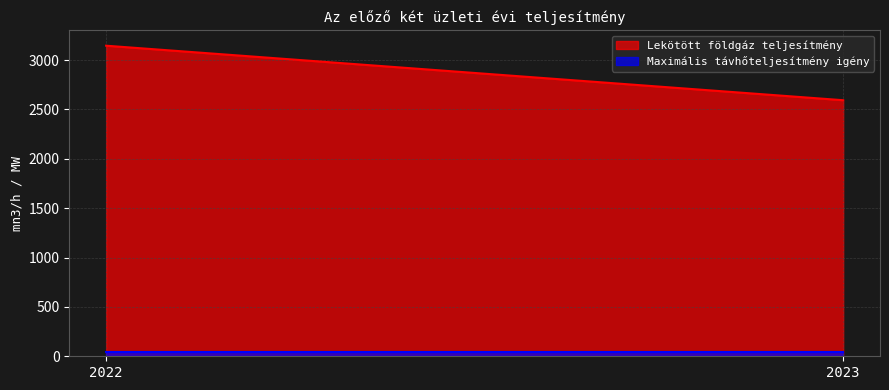

Reading left to right, extract all data points from this chart.

Lekötött földgáz teljesítmény: 2022=3145	2023=2593
Maximális távhőteljesítmény igény: 2022=39	2023=39